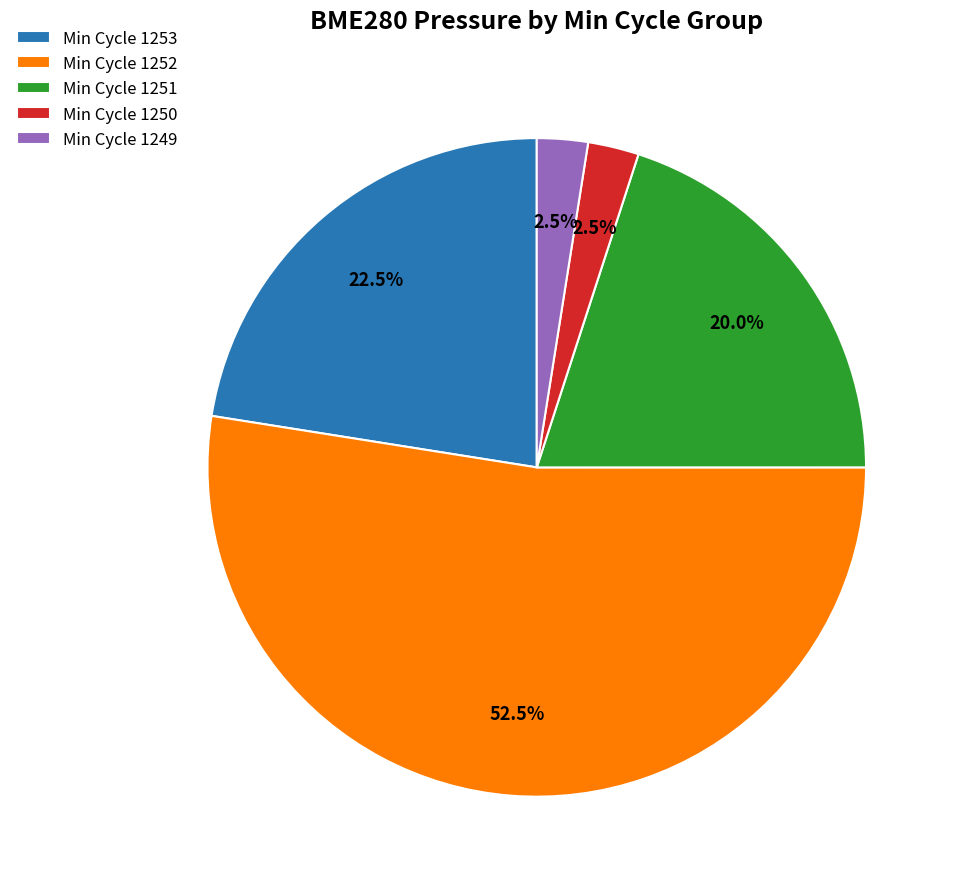

What percentage is NOT represented by Min Cycle 1252?

47.5%